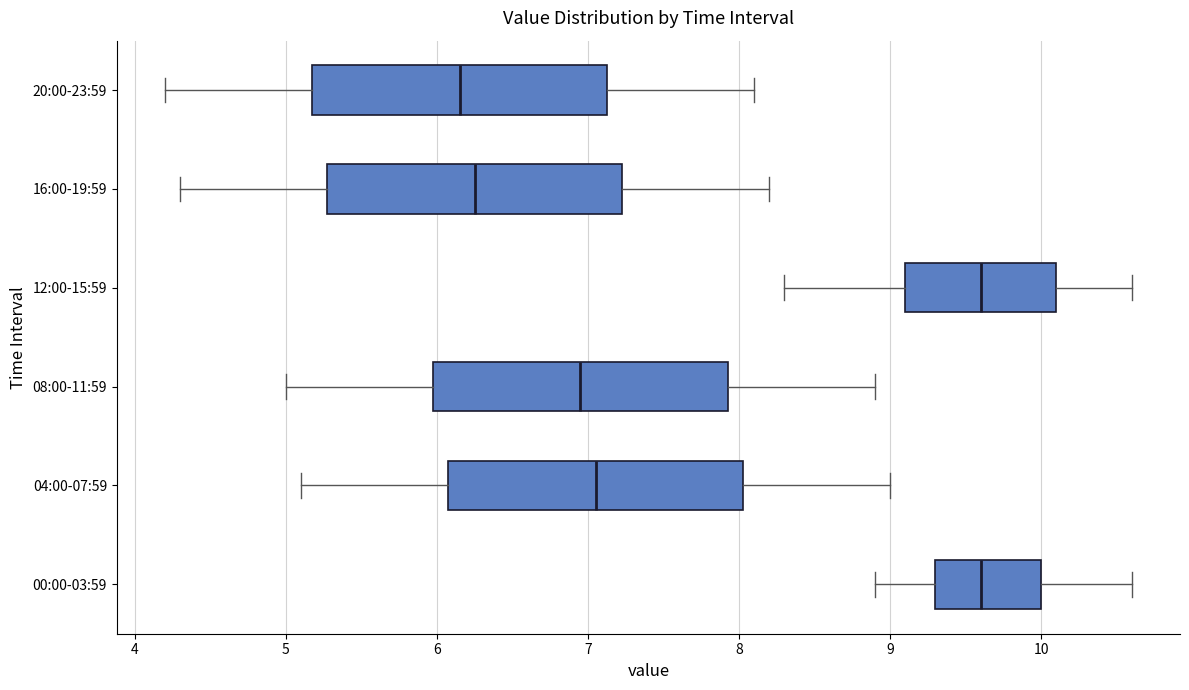

Reading bottom to top, read every box against the x-axis: the position of its median line, the range the box covers, and the ends of its whiskers. The values are not printed on the chart, so give them approximately, as read against the axis.

00:00-03:59: median 9.6, box 9.3 to 10.0, whiskers 8.9 to 10.6
04:00-07:59: median 7.1, box 6.1 to 8.0, whiskers 5.1 to 9.0
08:00-11:59: median 7.0, box 6.0 to 7.9, whiskers 5.0 to 8.9
12:00-15:59: median 9.6, box 9.1 to 10.1, whiskers 8.3 to 10.6
16:00-19:59: median 6.3, box 5.3 to 7.2, whiskers 4.3 to 8.2
20:00-23:59: median 6.2, box 5.2 to 7.1, whiskers 4.2 to 8.1